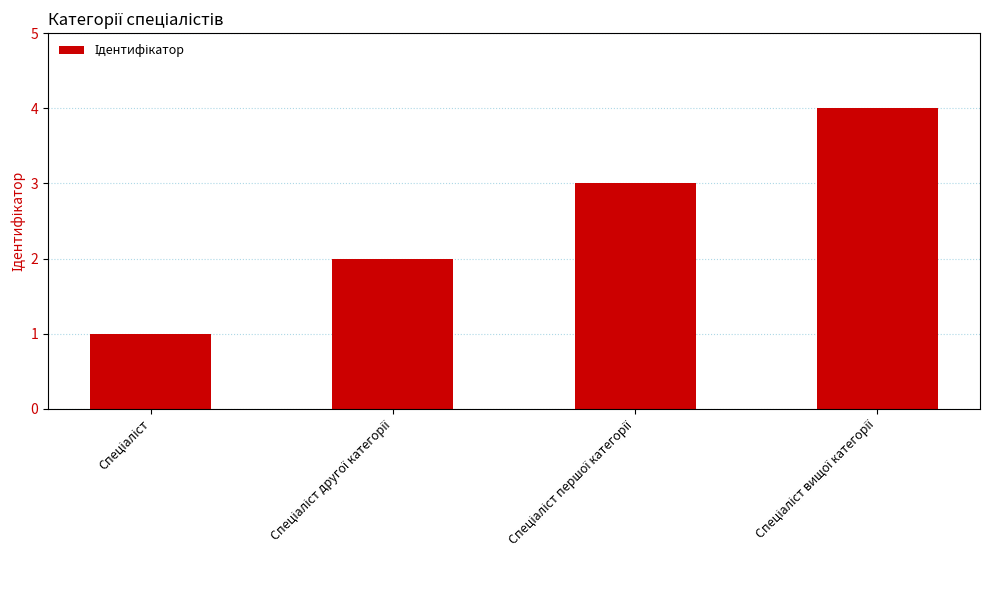

What is the smallest value displayed?

1